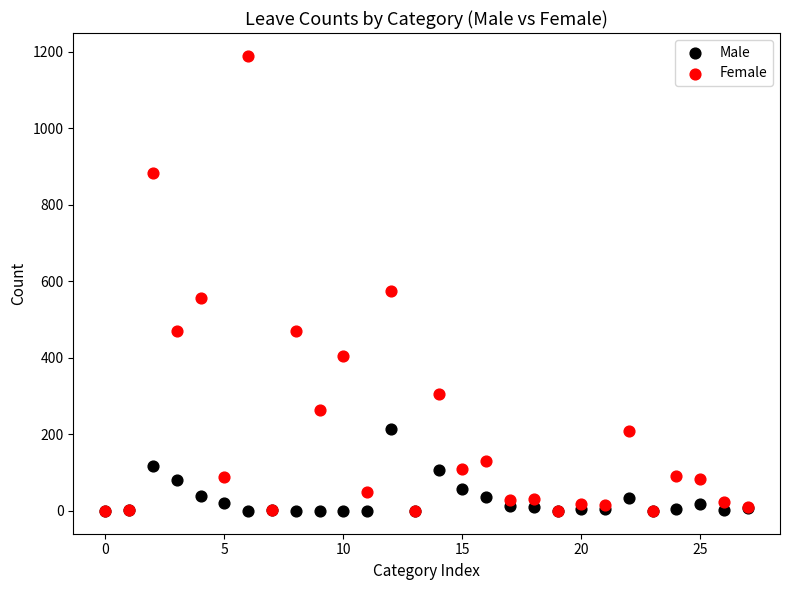

Across all series, what Y value is closest to 594?

575